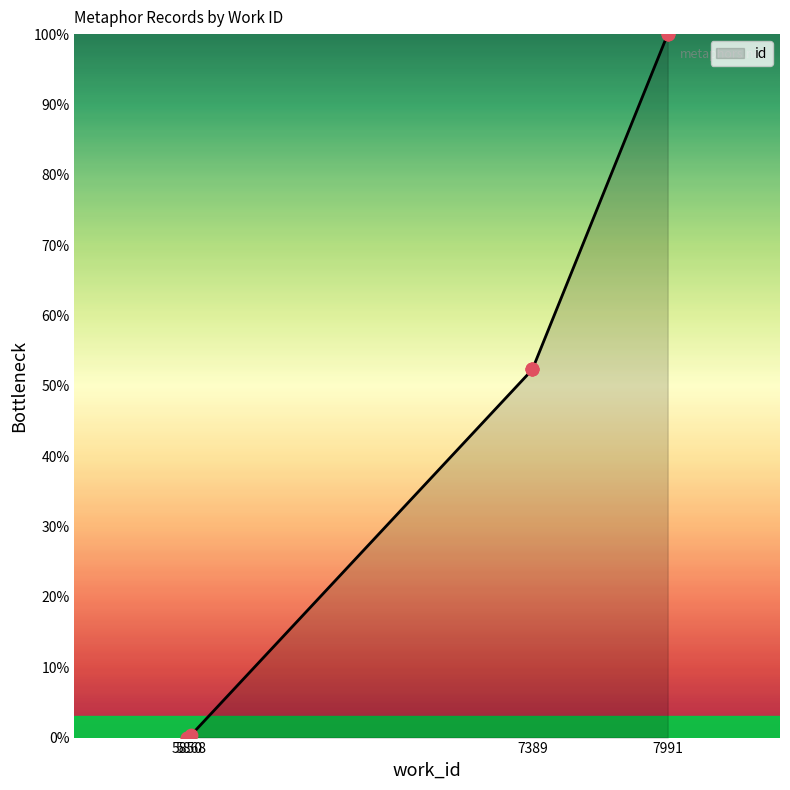

Which has a higher value, 7991 or 5868?

7991